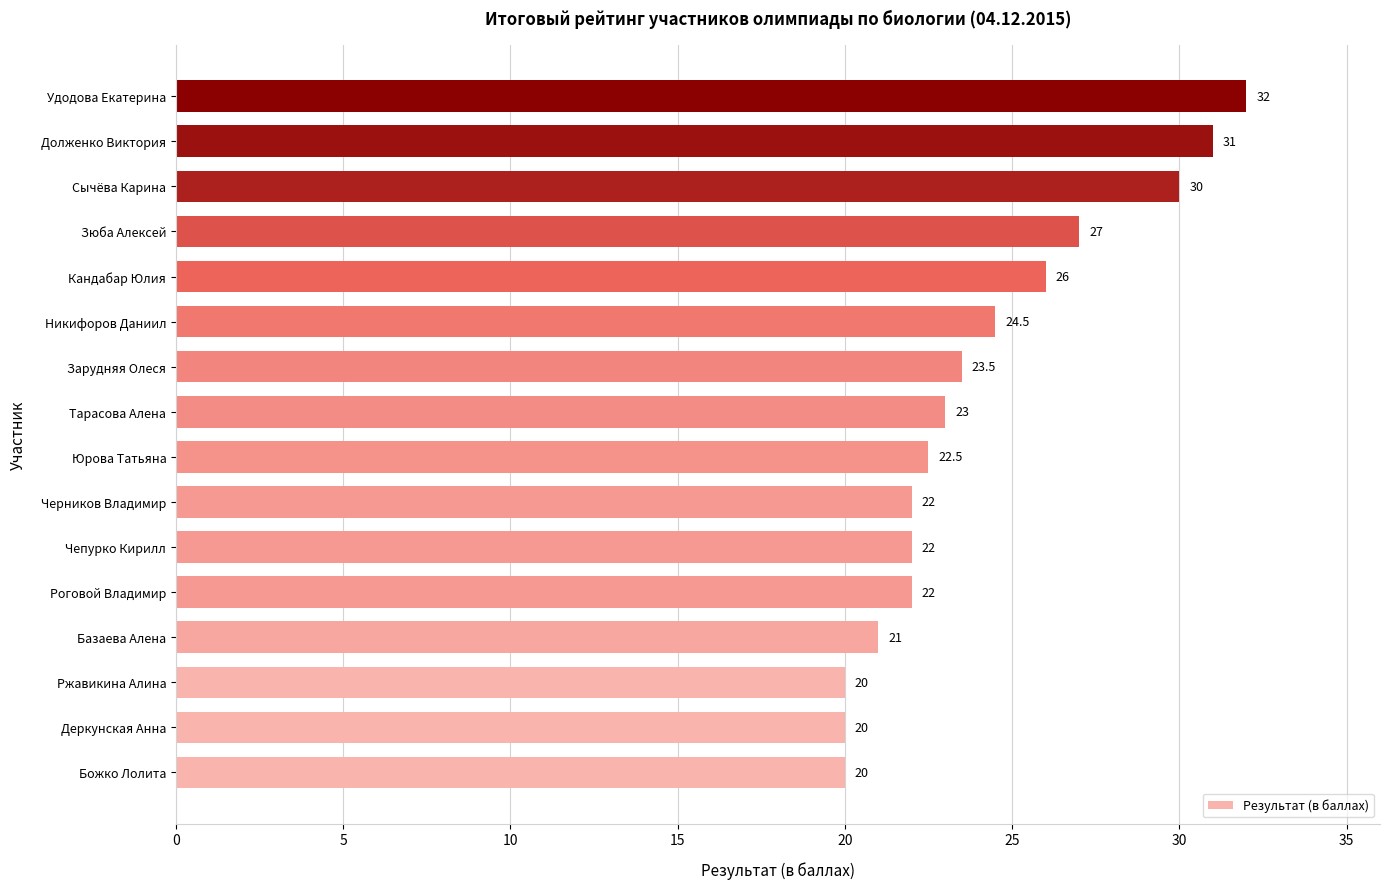

Which category has the highest value across all series?

Удодова Екатерина